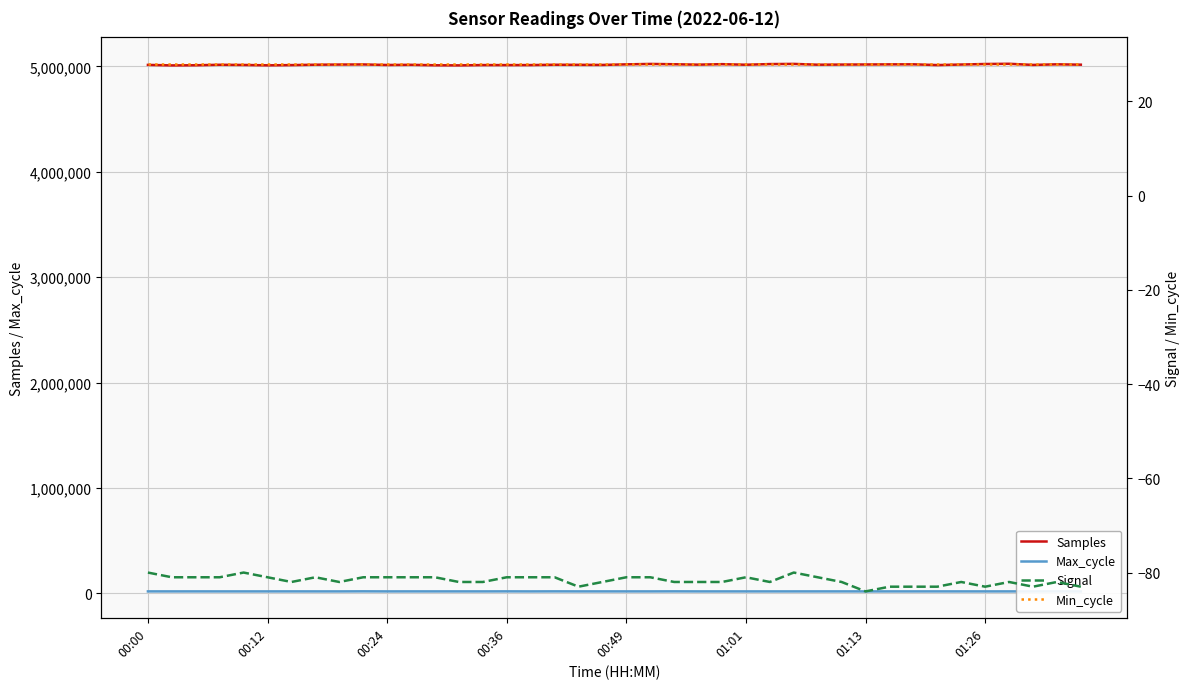

Read the Samples value at 00:36, to the nearest 10.

5011810